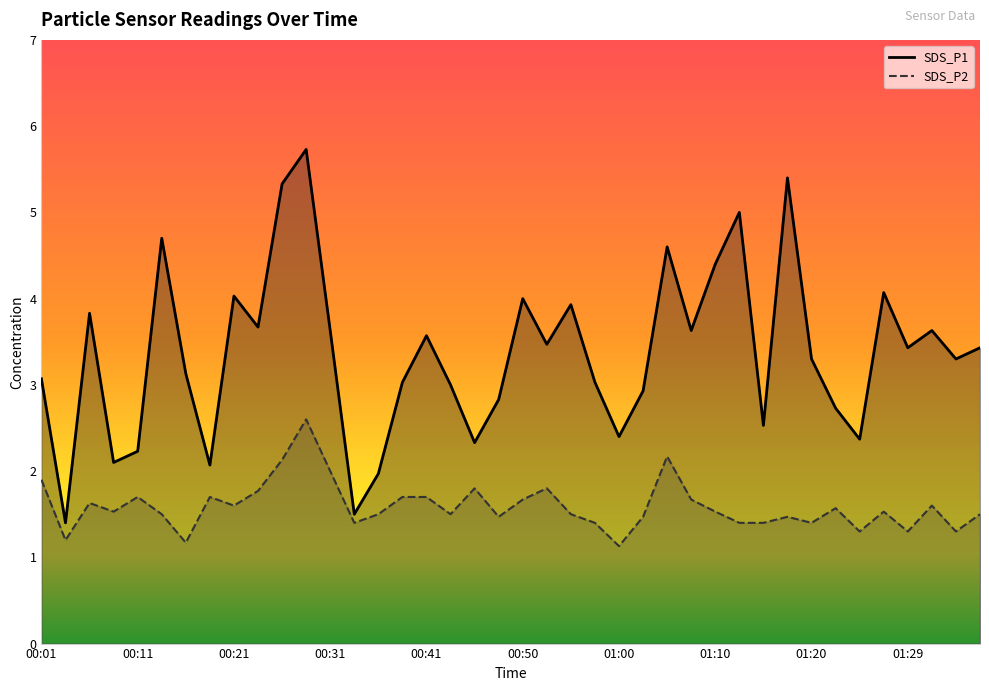

True or false: SDS_P1 and SDS_P2 intersect in this chart.

False